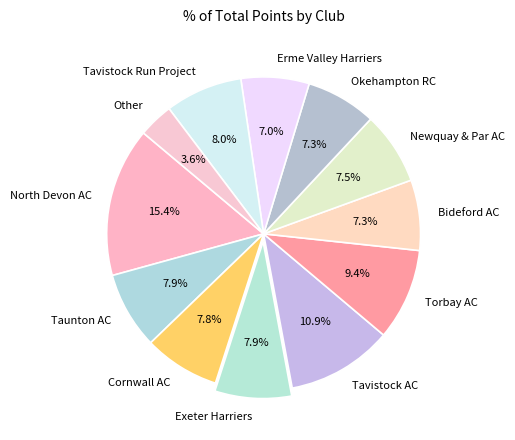

Count the number of slices in the pie.

12